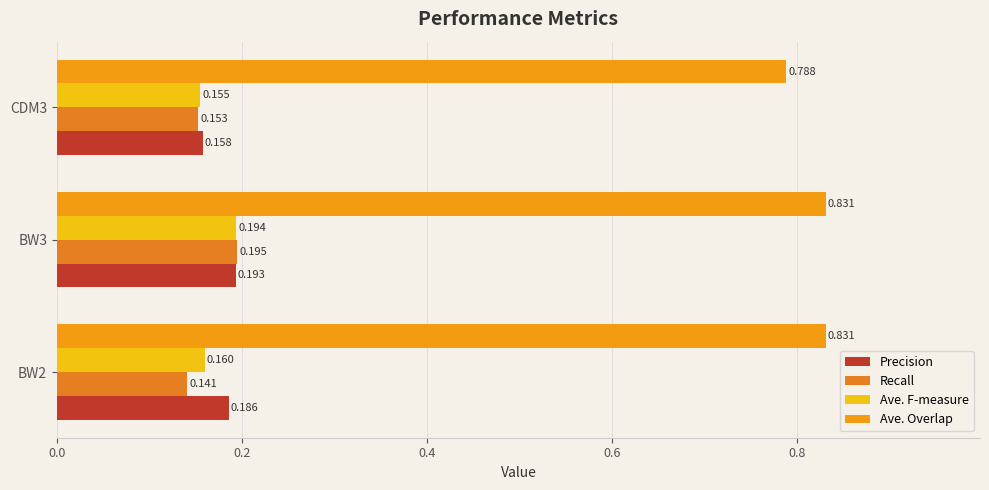

How many categories are shown in the chart?

3